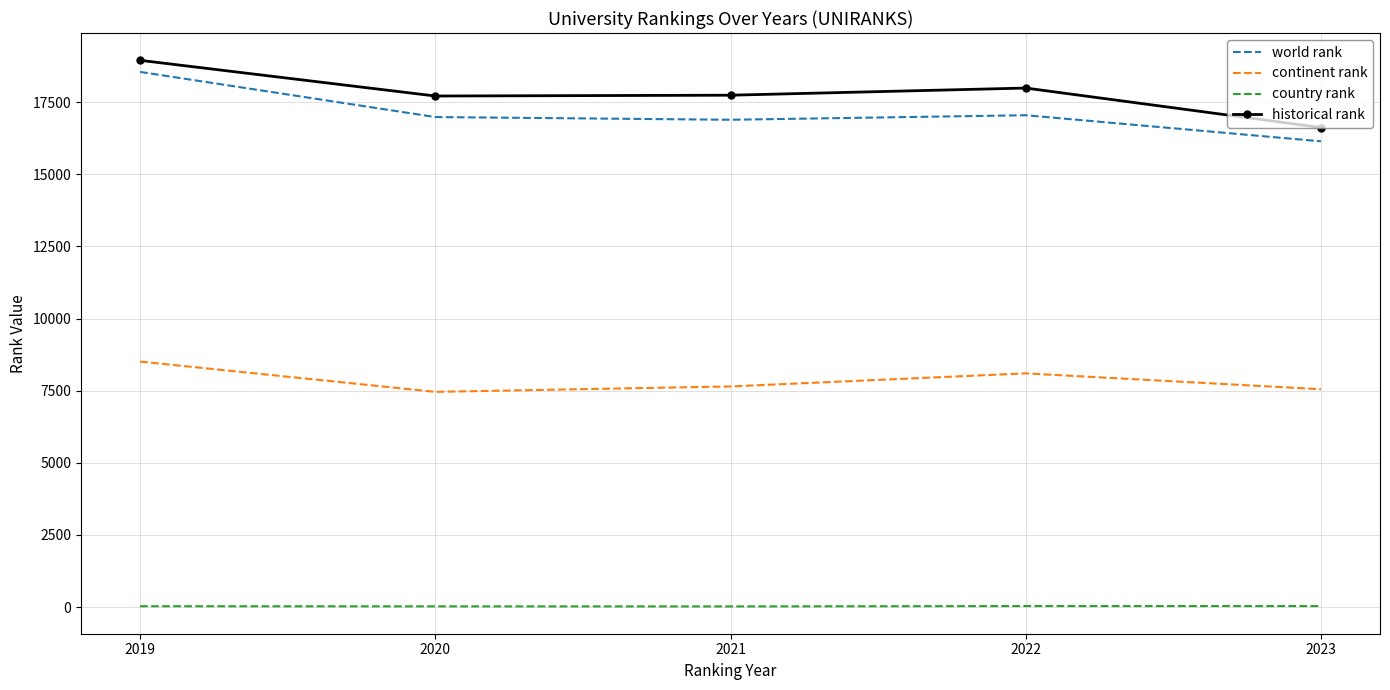

What is the lowest value of the world rank series?

16140.0